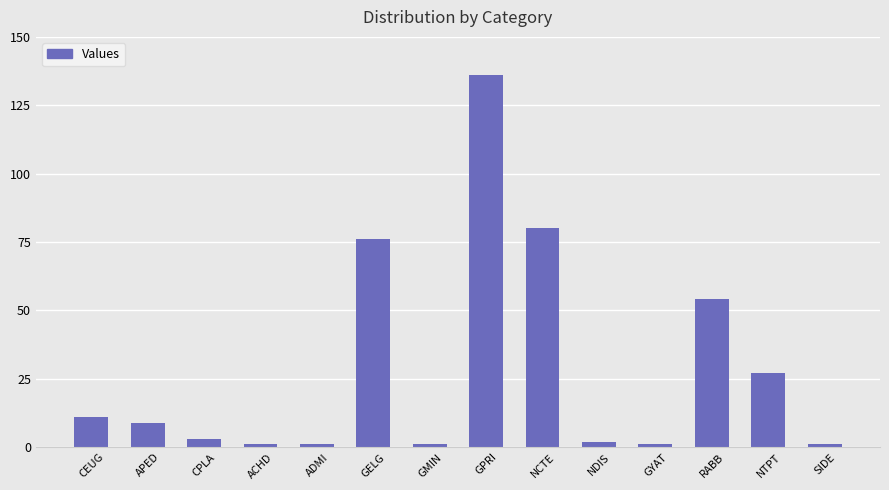

What is the change in value from CEUG to NDIS?

-9